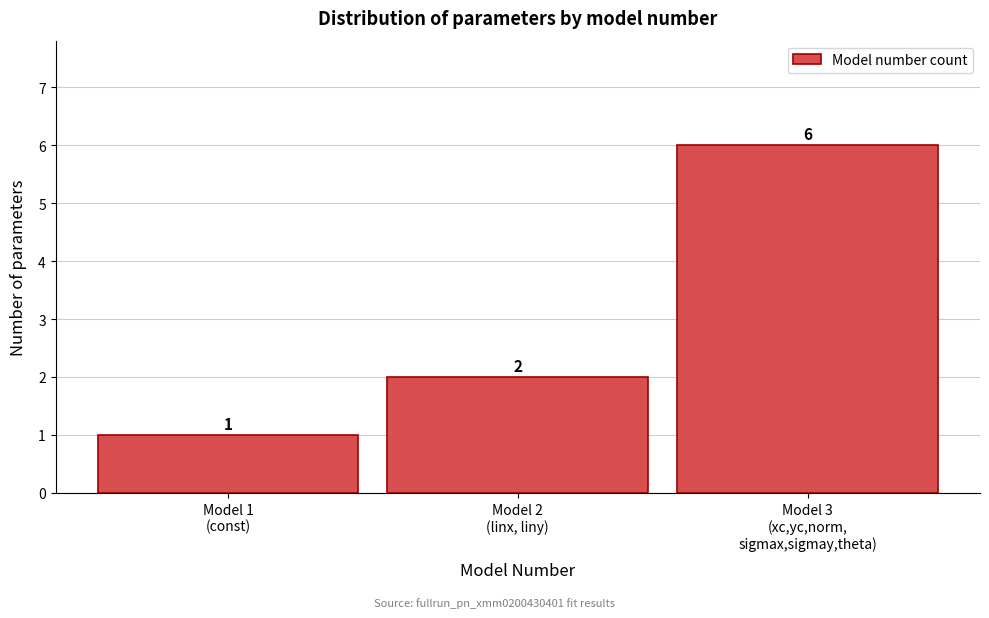

Reading right to left, what are all the values shown in this chart?

6	2	1